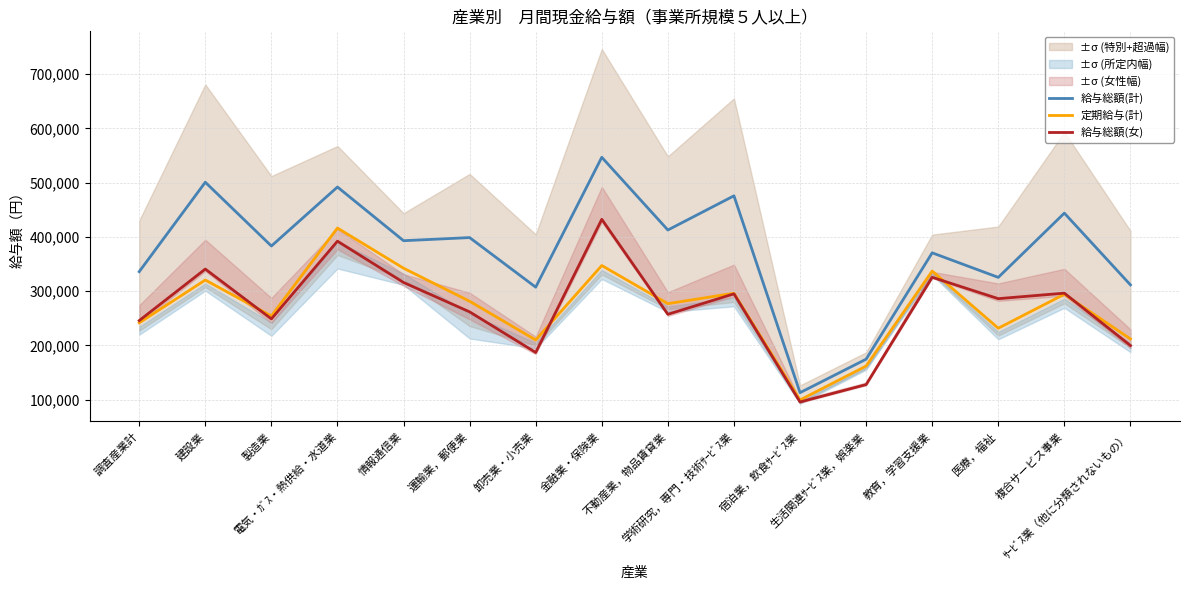

The 給与総額(計) series shows 412728 at 不動産業，物品賃貸業. True or false?

True